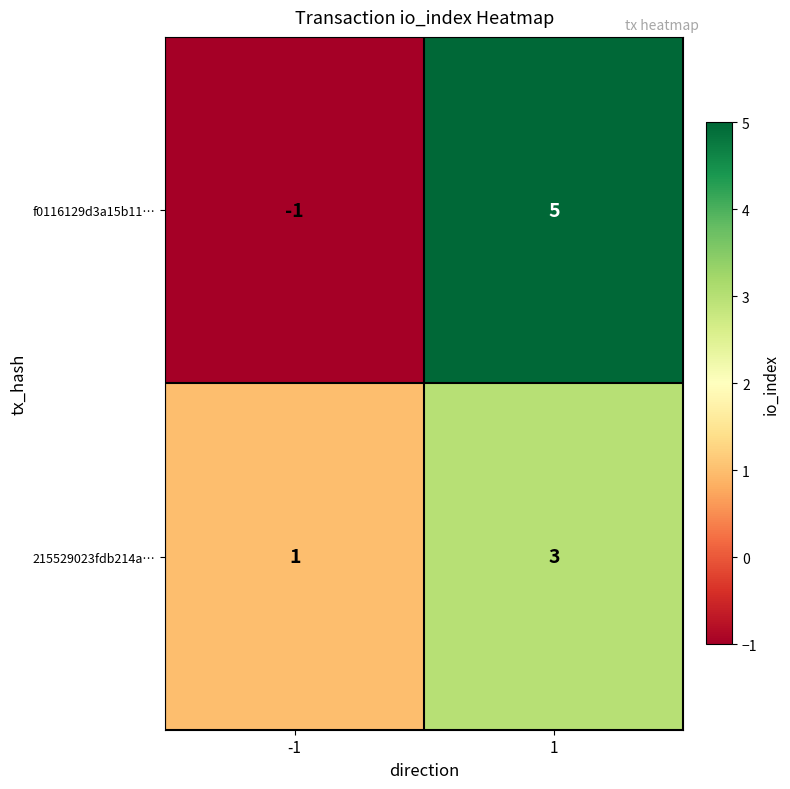

Rank the series by their maximum value, from highest to lowest.

f0116129d3a15b11…, 215529023fdb214a…